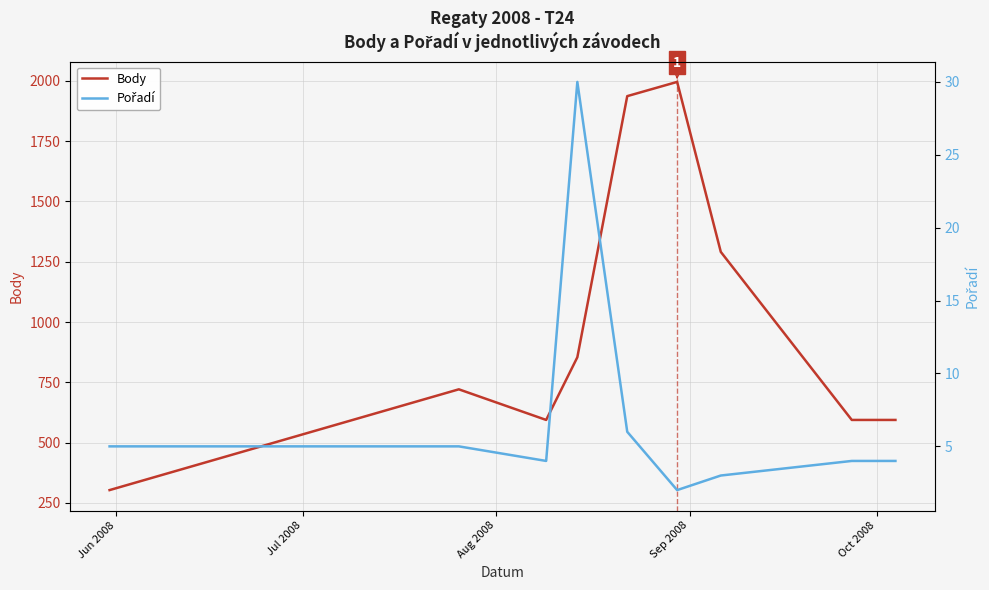

List the series in order of their peak value, highest first.

Body, Pořadí